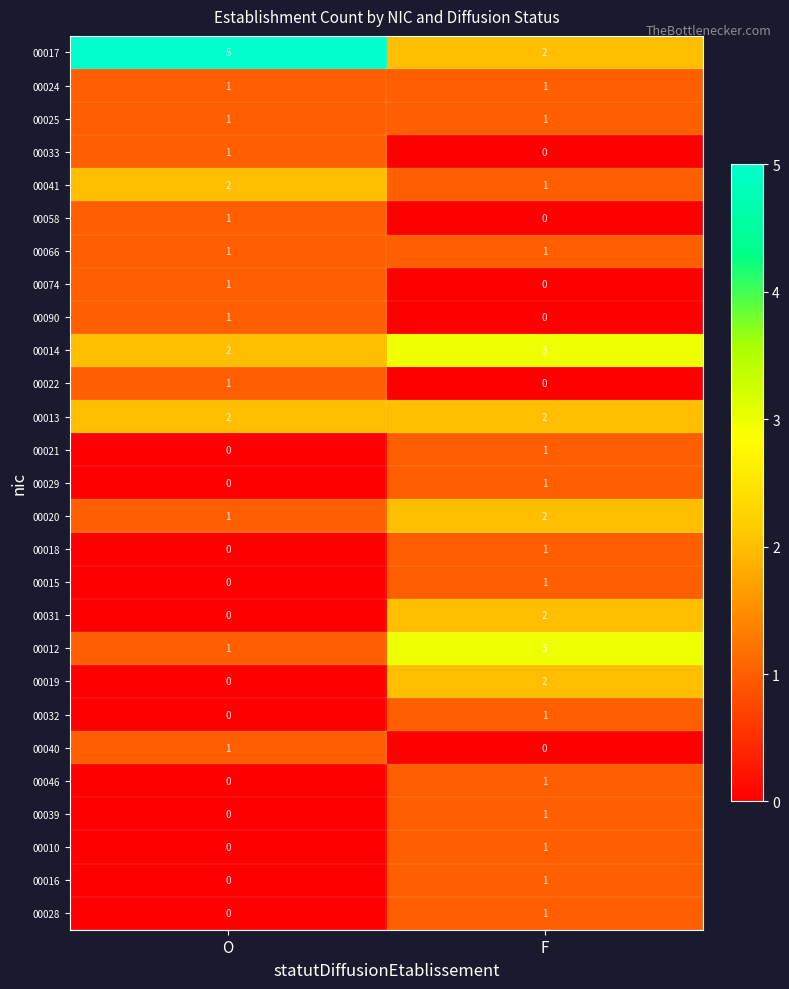

What is the sum of the 00017 values at F and O?

7